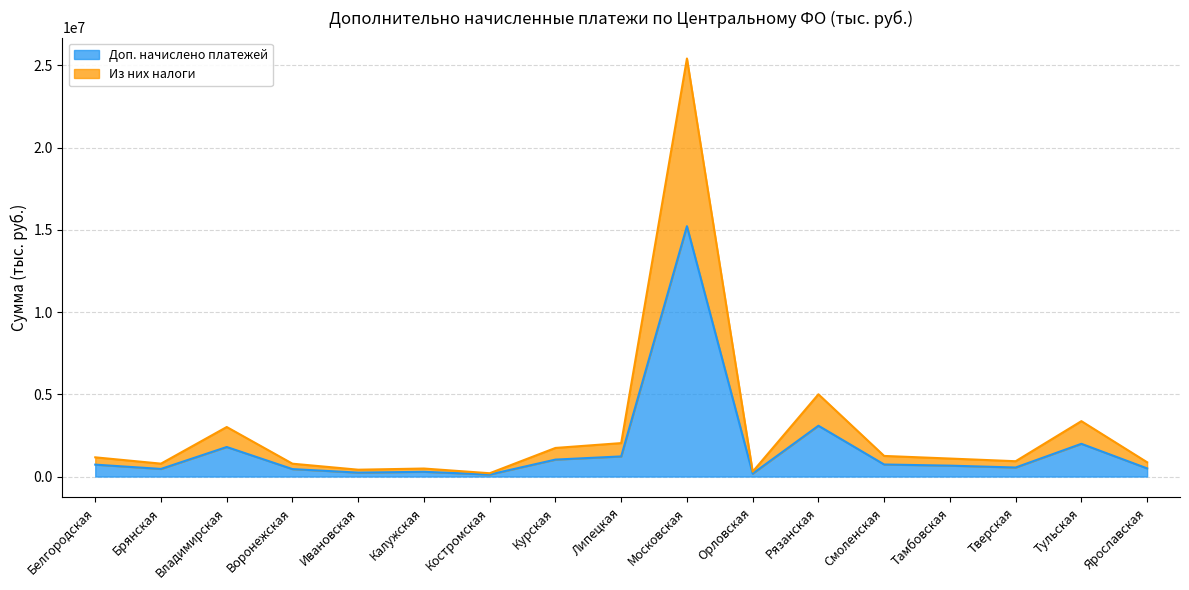

What is the maximum value shown in the chart?

25414764